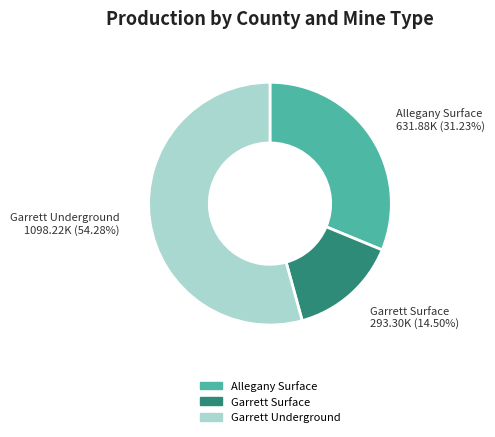

To the nearest percent, what portion does Garrett Underground represent?

54%